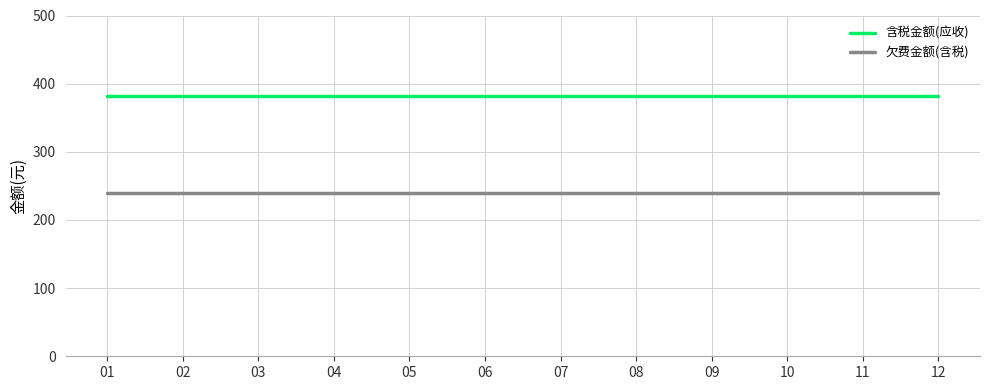

Reading left to right, what are all the values shown in this chart?

含税金额(应收): 381.9	381.9	381.9	381.9	381.9	381.9	381.9	381.9	381.9	381.9	381.9	381.9
欠费金额(含税): 239.8	239.8	239.8	239.8	239.8	239.8	239.8	239.8	239.8	239.8	239.8	239.8